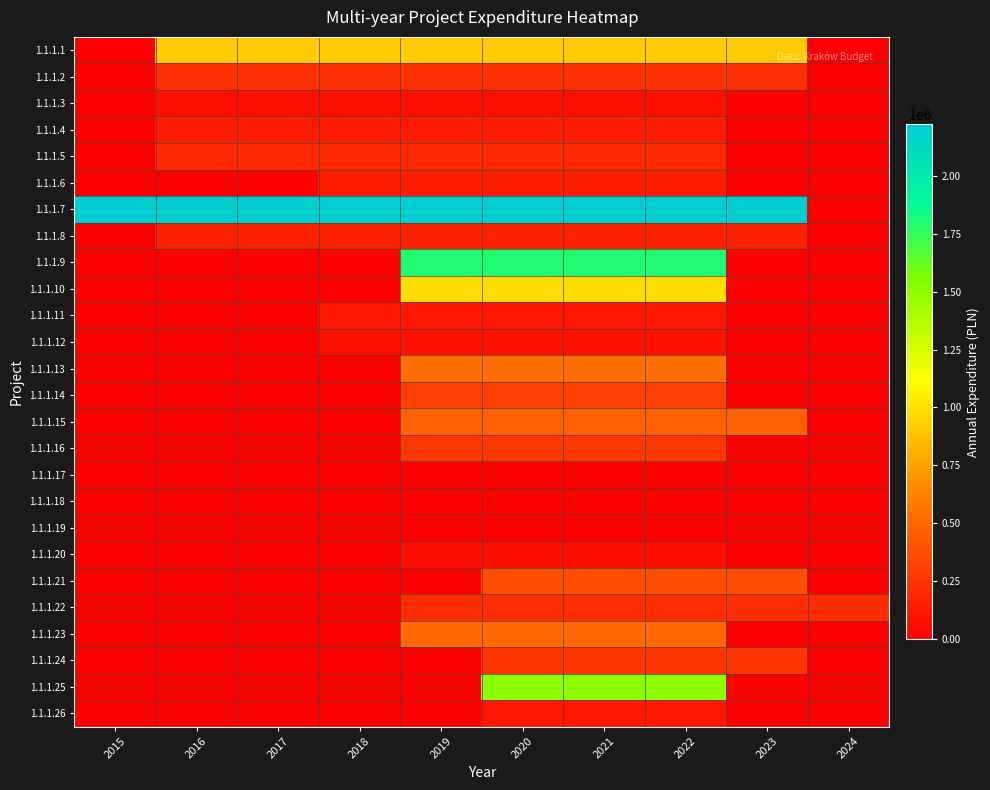

Reading left to right, extract all data points from this chart.

1.1.1.1: 2015=0.0	2016=910266.4	2017=910266.4	2018=910266.4	2019=910266.4	2020=910266.4	2021=910266.4	2022=910266.4	2023=910266.4	2024=0.0
1.1.1.2: 2015=0.0	2016=238155.2	2017=238155.2	2018=238155.2	2019=238155.2	2020=238155.2	2021=238155.2	2022=238155.2	2023=238155.2	2024=0.0
1.1.1.3: 2015=0.0	2016=76122.4	2017=76122.4	2018=76122.4	2019=76122.4	2020=76122.4	2021=76122.4	2022=76122.4	2023=0.0	2024=0.0
1.1.1.4: 2015=0.0	2016=143142.9	2017=143142.9	2018=143142.9	2019=143142.9	2020=143142.9	2021=143142.9	2022=143142.9	2023=0.0	2024=0.0
1.1.1.5: 2015=0.0	2016=196440.0	2017=196440.0	2018=196440.0	2019=196440.0	2020=196440.0	2021=196440.0	2022=196440.0	2023=0.0	2024=0.0
1.1.1.6: 2015=0.0	2016=0.0	2017=0.0	2018=142866.8	2019=142866.8	2020=142866.8	2021=142866.8	2022=142866.8	2023=0.0	2024=0.0
1.1.1.7: 2015=2221219.6	2016=2221219.6	2017=2221219.6	2018=2221219.6	2019=2221219.6	2020=2221219.6	2021=2221219.6	2022=2221219.6	2023=2221219.6	2024=0.0
1.1.1.8: 2015=0.0	2016=168955.9	2017=168955.9	2018=168955.9	2019=168955.9	2020=168955.9	2021=168955.9	2022=168955.9	2023=168955.9	2024=0.0
1.1.1.9: 2015=0.0	2016=0.0	2017=0.0	2018=0.0	2019=1800159.2	2020=1800159.2	2021=1800159.2	2022=1800159.2	2023=0.0	2024=0.0
1.1.1.10: 2015=0.0	2016=0.0	2017=0.0	2018=0.0	2019=984785.8	2020=984785.8	2021=984785.8	2022=984785.8	2023=0.0	2024=0.0
1.1.1.11: 2015=0.0	2016=0.0	2017=0.0	2018=110325.2	2019=110325.2	2020=110325.2	2021=110325.2	2022=110325.2	2023=0.0	2024=0.0
1.1.1.12: 2015=0.0	2016=0.0	2017=0.0	2018=78160.4	2019=78160.4	2020=78160.4	2021=78160.4	2022=78160.4	2023=0.0	2024=0.0
1.1.1.13: 2015=0.0	2016=0.0	2017=0.0	2018=0.0	2019=529156.0	2020=529156.0	2021=529156.0	2022=529156.0	2023=0.0	2024=0.0
1.1.1.14: 2015=0.0	2016=0.0	2017=0.0	2018=0.0	2019=313530.0	2020=313530.0	2021=313530.0	2022=313530.0	2023=0.0	2024=0.0
1.1.1.15: 2015=0.0	2016=0.0	2017=0.0	2018=0.0	2019=467282.2	2020=467282.2	2021=467282.2	2022=467282.2	2023=467282.2	2024=0.0
1.1.1.16: 2015=0.0	2016=0.0	2017=0.0	2018=0.0	2019=269161.5	2020=269161.5	2021=269161.5	2022=269161.5	2023=0.0	2024=0.0
1.1.1.17: 2015=0.0	2016=0.0	2017=0.0	2018=0.0	2019=8433.0	2020=8433.0	2021=8433.0	2022=8433.0	2023=8433.0	2024=0.0
1.1.1.18: 2015=0.0	2016=0.0	2017=0.0	2018=0.0	2019=9844.5	2020=9844.5	2021=9844.5	2022=9844.5	2023=0.0	2024=0.0
1.1.1.19: 2015=0.0	2016=0.0	2017=0.0	2018=0.0	2019=6171.2	2020=6171.2	2021=6171.2	2022=6171.2	2023=0.0	2024=0.0
1.1.1.20: 2015=0.0	2016=0.0	2017=0.0	2018=0.0	2019=68386.2	2020=68386.2	2021=68386.2	2022=68386.2	2023=0.0	2024=0.0
1.1.1.21: 2015=0.0	2016=0.0	2017=0.0	2018=0.0	2019=0.0	2020=377910.5	2021=377910.5	2022=377910.5	2023=377910.5	2024=0.0
1.1.1.22: 2015=0.0	2016=0.0	2017=0.0	2018=0.0	2019=219726.5	2020=219726.5	2021=219726.5	2022=219726.5	2023=219726.5	2024=219726.5
1.1.1.23: 2015=0.0	2016=0.0	2017=0.0	2018=0.0	2019=503570.0	2020=503570.0	2021=503570.0	2022=503570.0	2023=0.0	2024=0.0
1.1.1.24: 2015=0.0	2016=0.0	2017=0.0	2018=0.0	2019=0.0	2020=260034.0	2021=260034.0	2022=260034.0	2023=260034.0	2024=0.0
1.1.1.25: 2015=0.0	2016=0.0	2017=0.0	2018=0.0	2019=0.0	2020=1502733.0	2021=1502733.0	2022=1502733.0	2023=0.0	2024=0.0
1.1.1.26: 2015=0.0	2016=0.0	2017=0.0	2018=0.0	2019=0.0	2020=116364.7	2021=116364.7	2022=116364.7	2023=0.0	2024=0.0